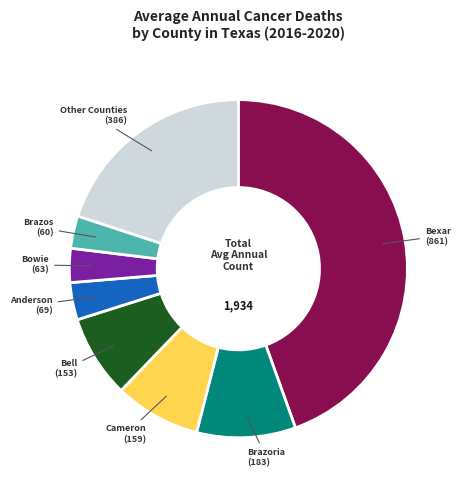

The Brazos slice represents 3% of the pie. True or false?

True